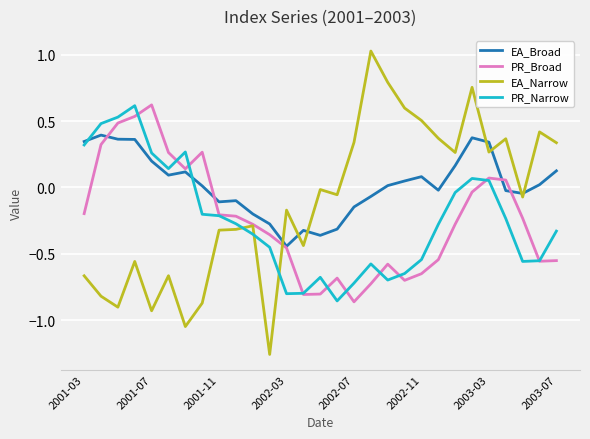

After their last crossing, which series has the higher values: EA_Narrow or PR_Broad?

EA_Narrow